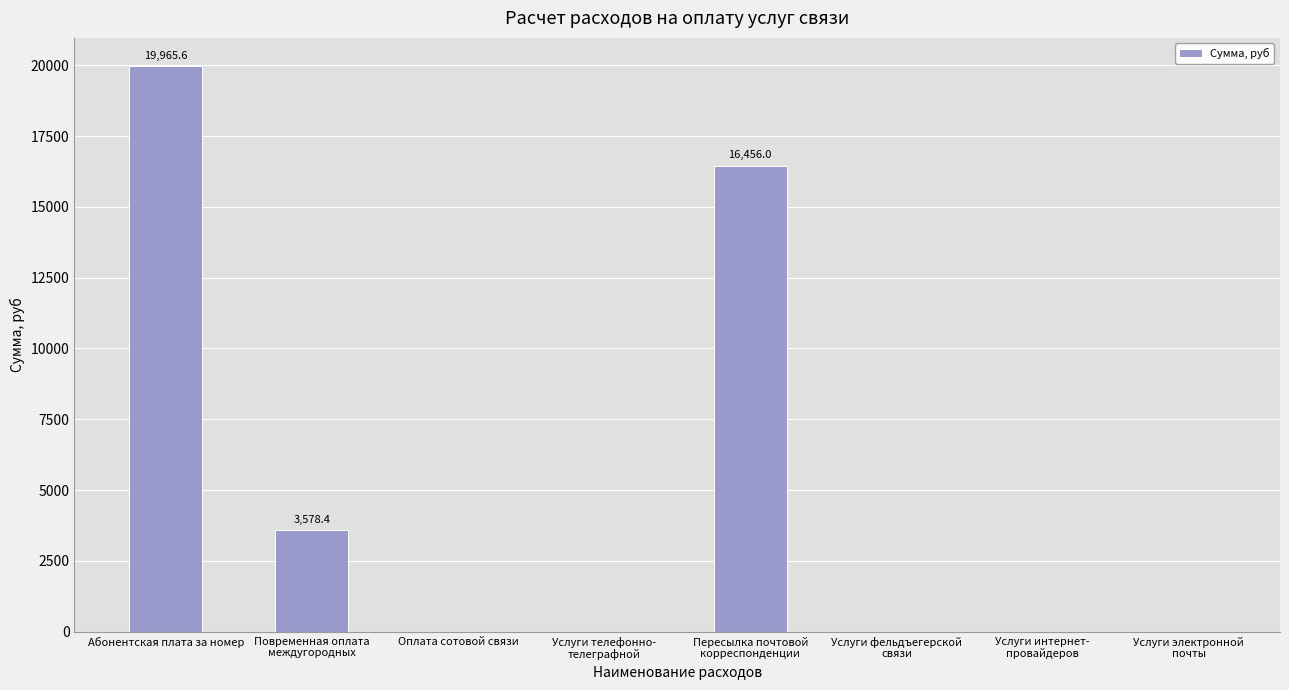

What is the sum of all values?

40000.0